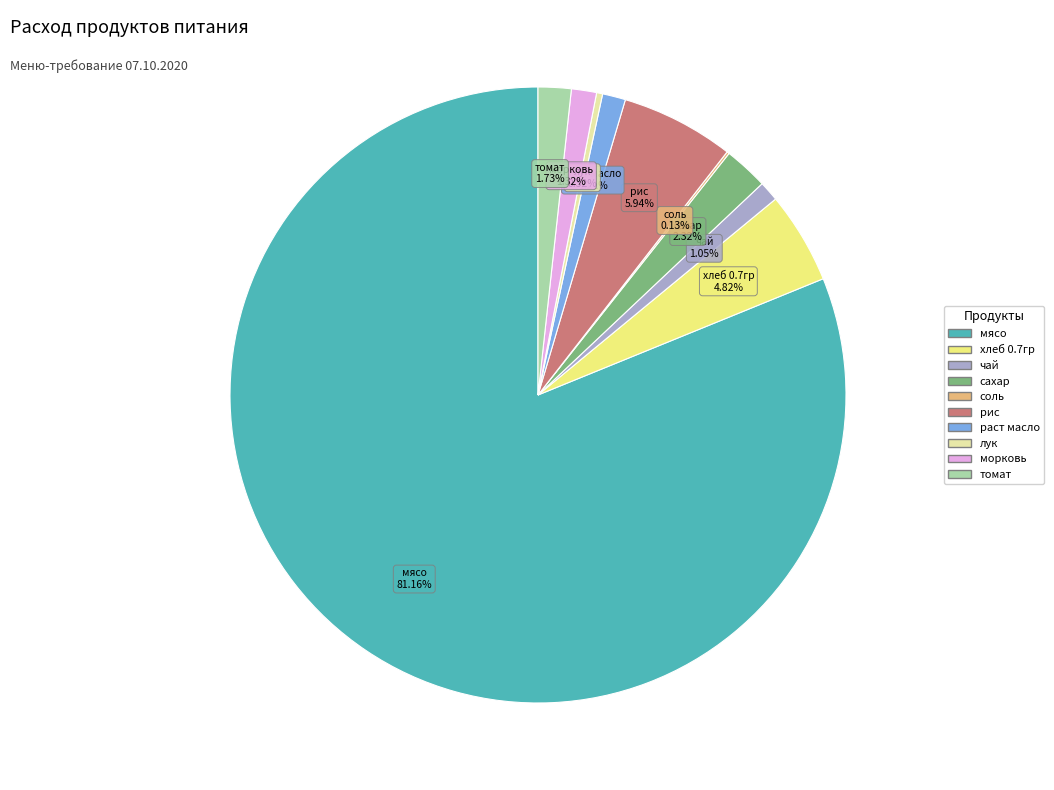

Which category has the biggest portion of the pie?

мясо